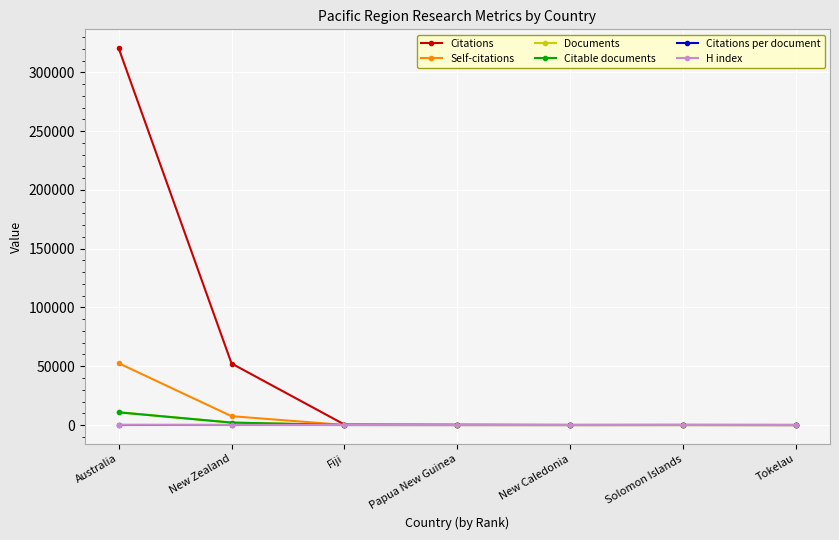

At which label is Citations closest to 160315?

New Zealand